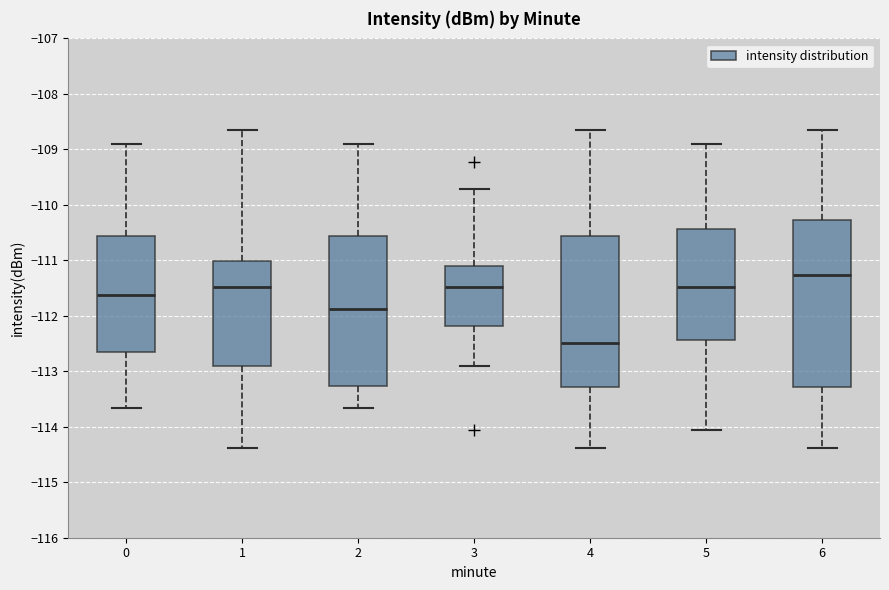

Which box's median line is the highest?

6